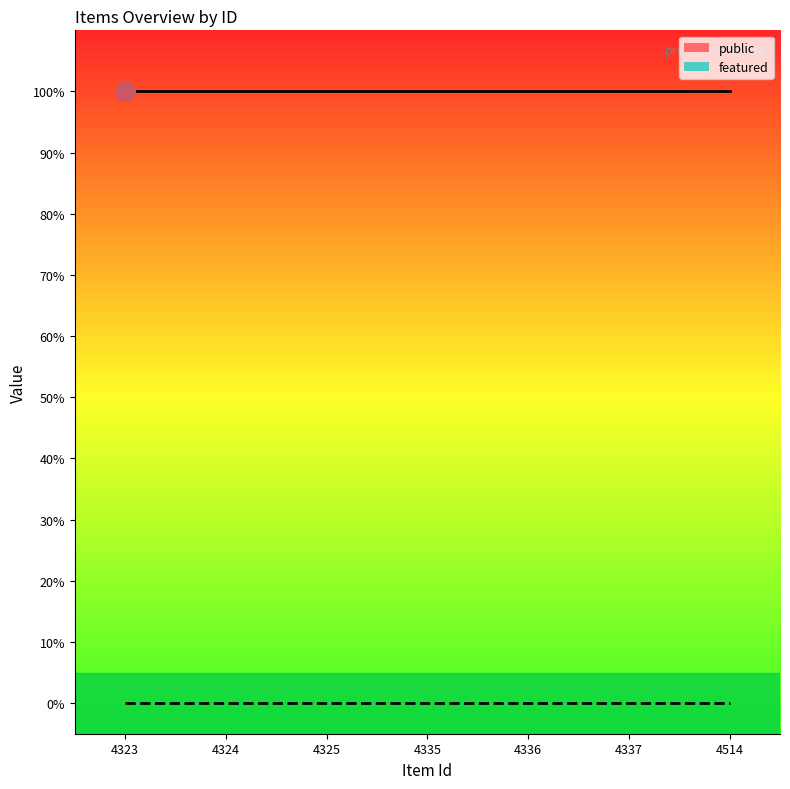

What are all the series names shown in the legend?

public, featured